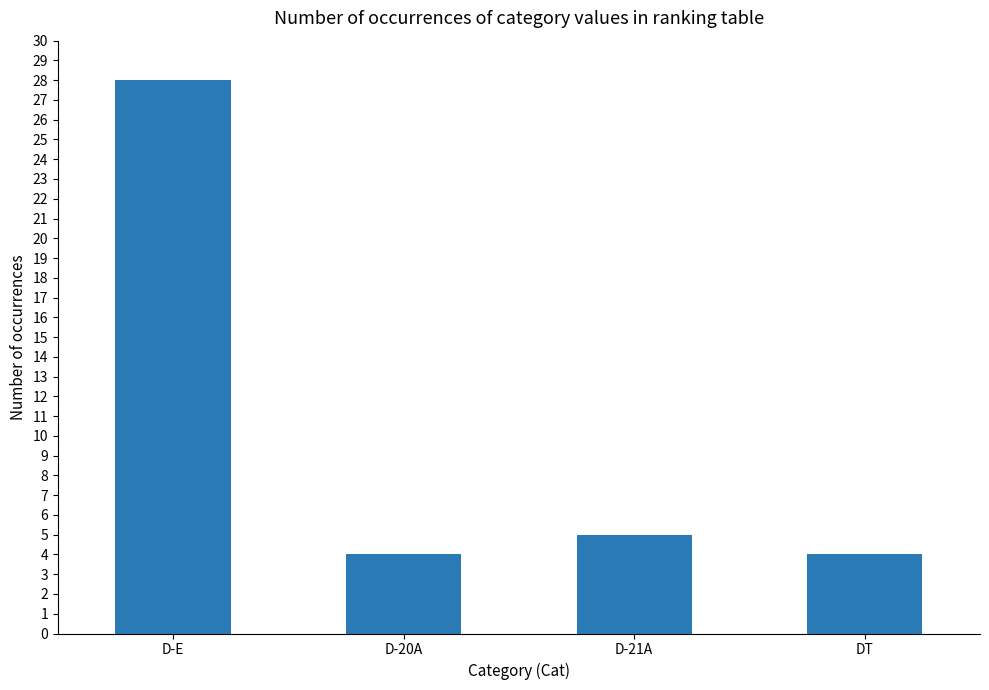

What position from the left is DT?

4